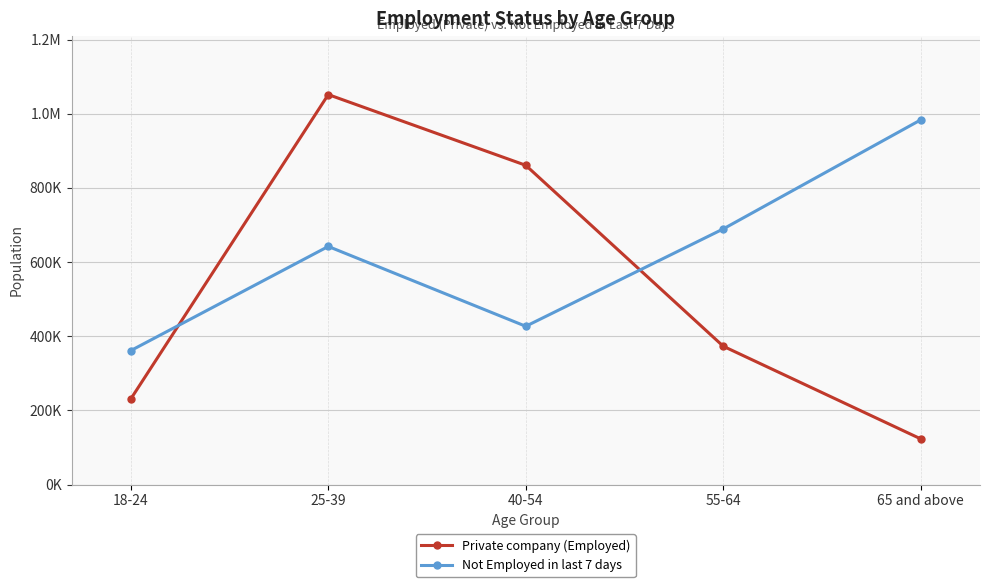

What are all the series names shown in the legend?

Private company (Employed), Not Employed in last 7 days